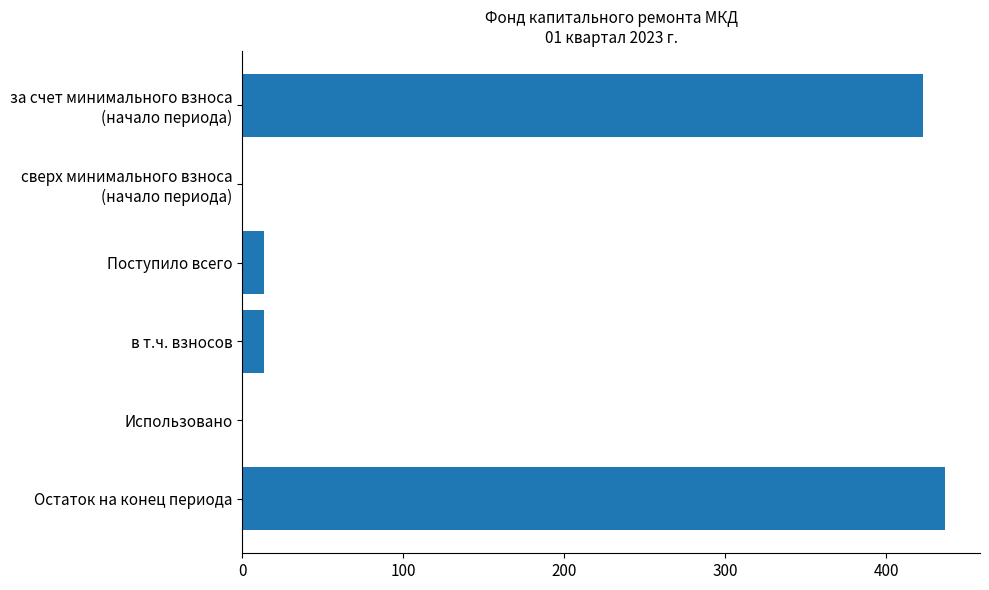

Between Поступило всего and Остаток на конец периода, which is larger?

Остаток на конец периода